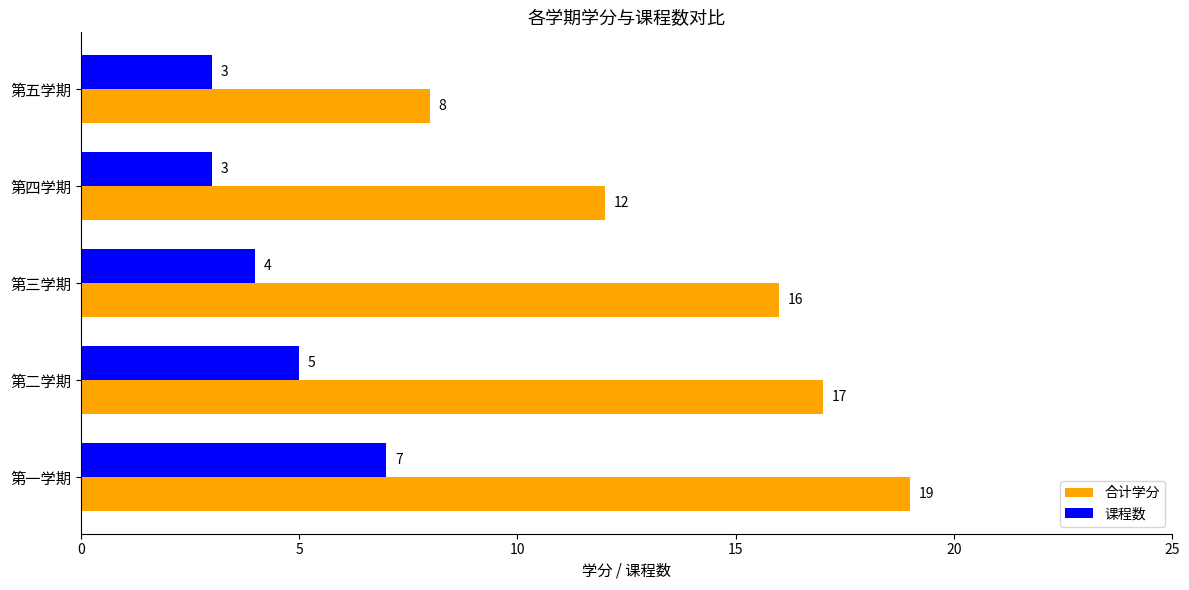

At how many categories does at least one series exceed 3?

5